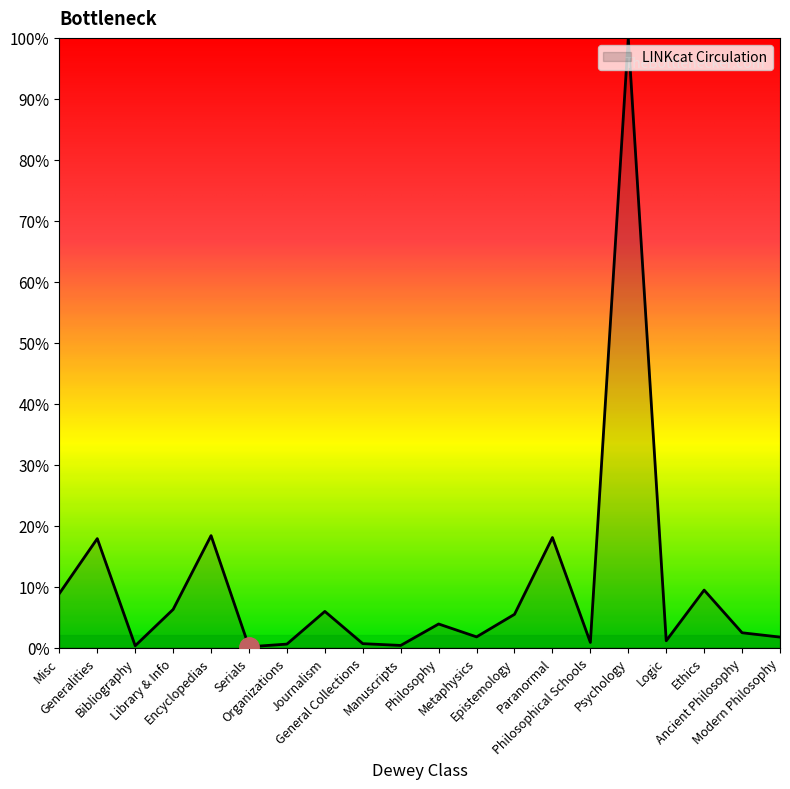

Where is the first local maximum?

Generalities